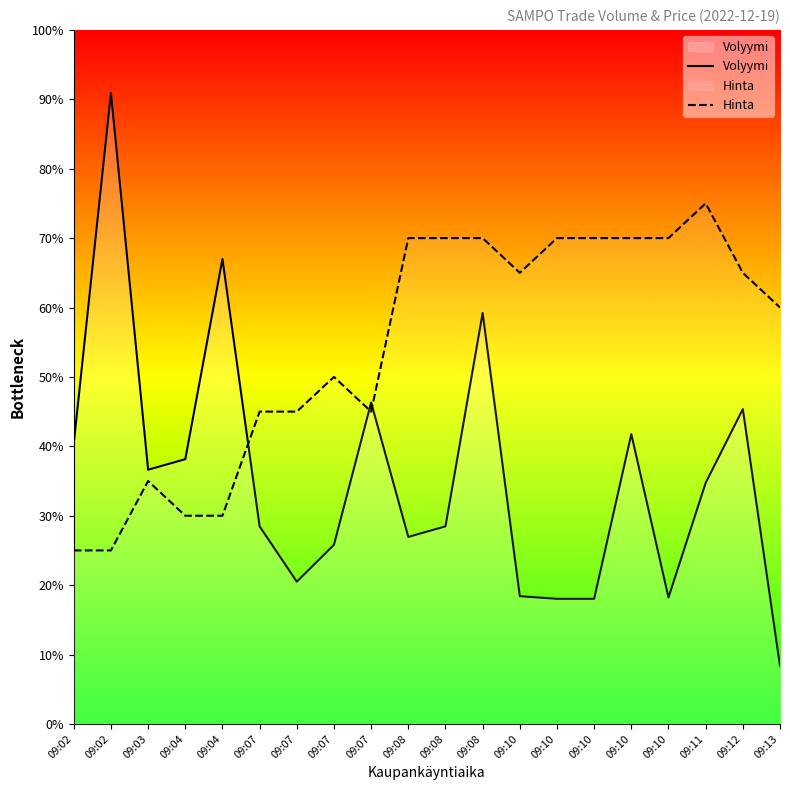

What is the difference between the maximum and minimum values in the Hinta series?

263.5